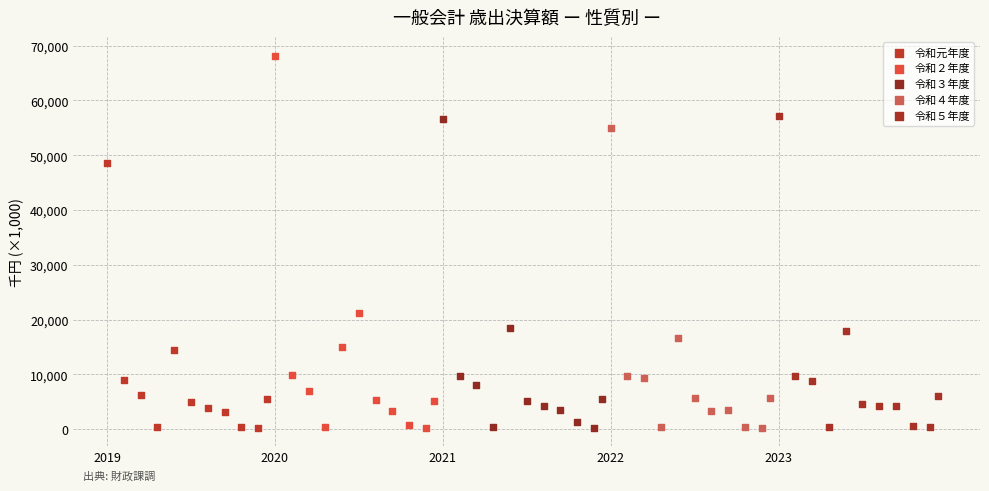

Which series has the widest spread of Y values?

令和２年度